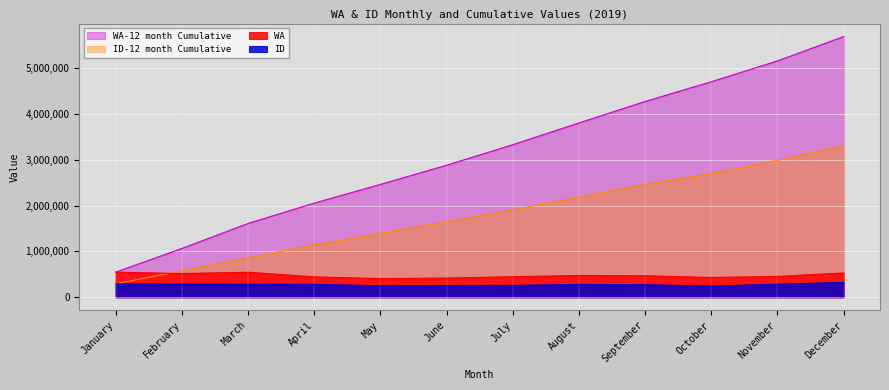

What is the spread (max minus min) of values at October?

4457584